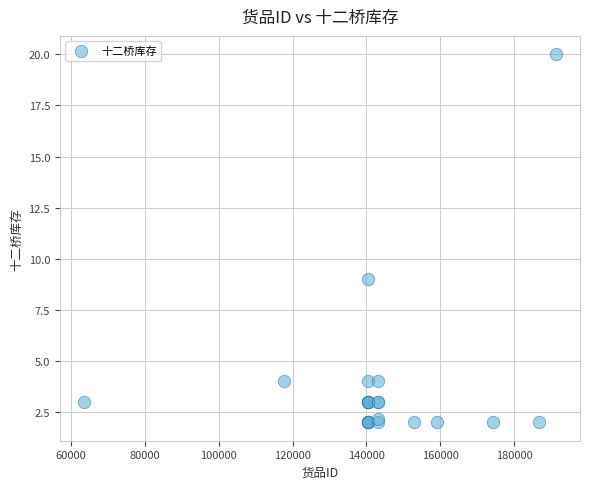

What Y value in the scatter plot is closest to 11?

9.0